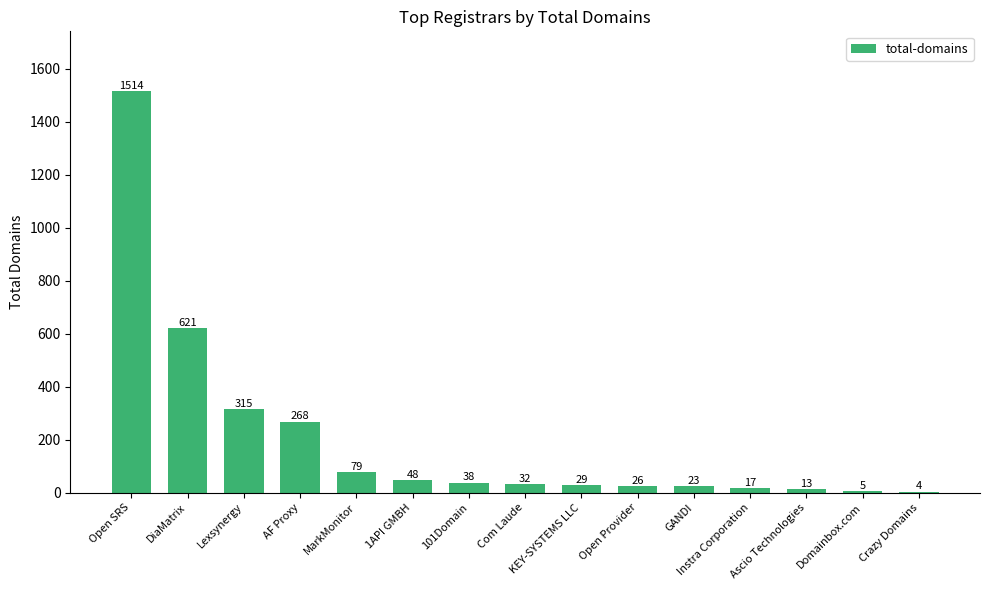

Are the bars grouped side by side (vs. stacked)?

No